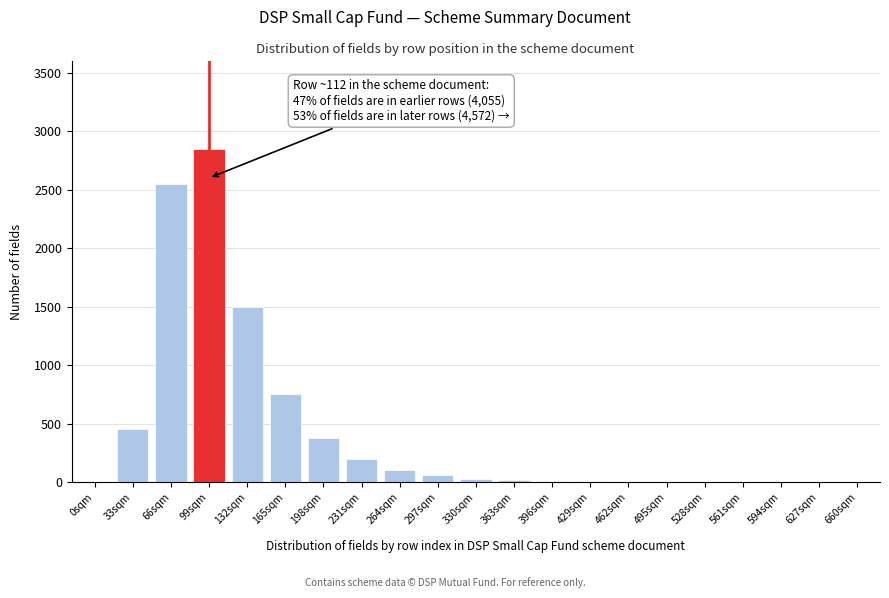

What is the greatest value displayed?

2850